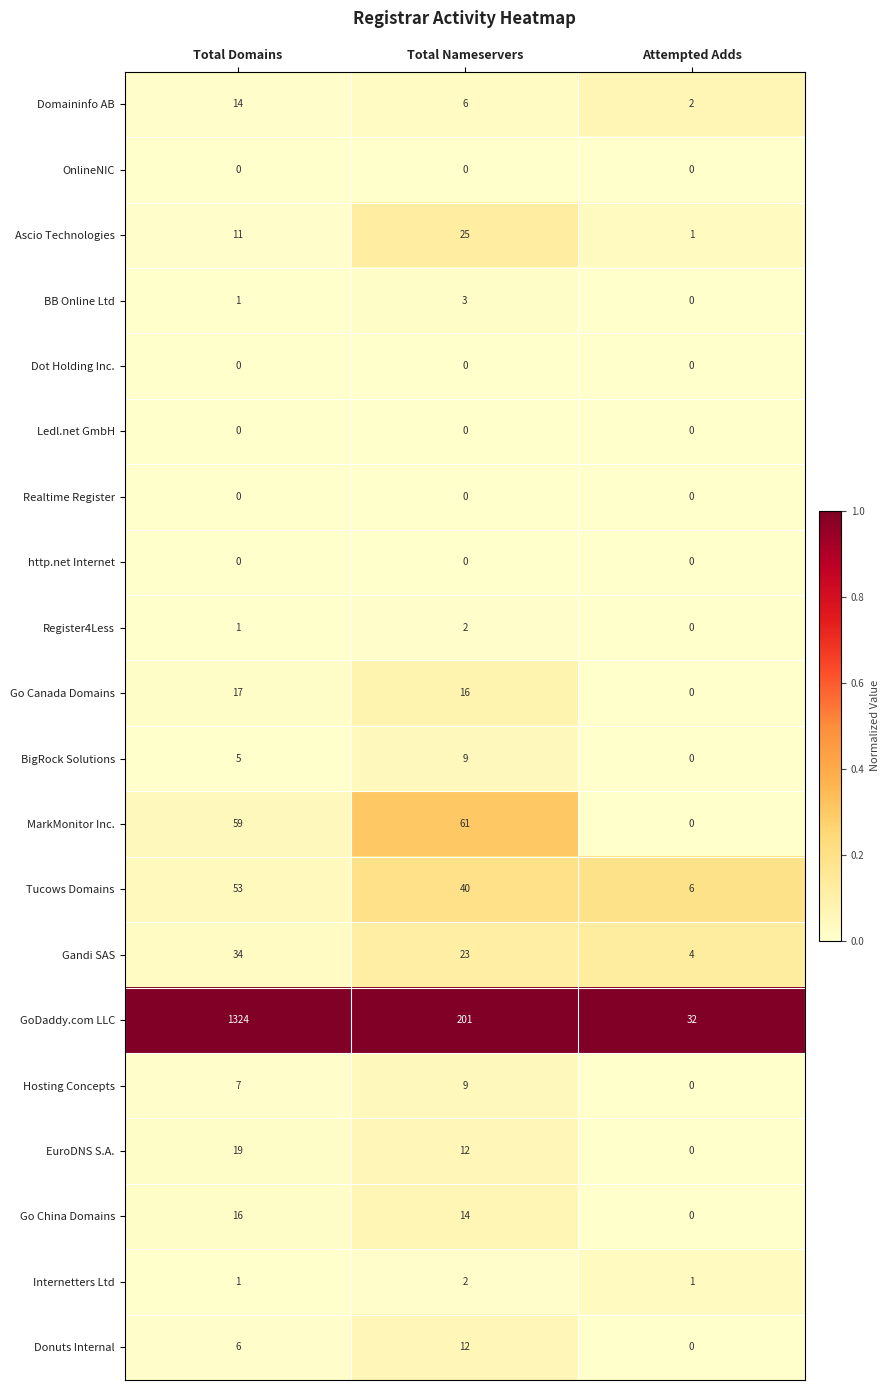

What is the total value across all series at Attempted Adds?

46